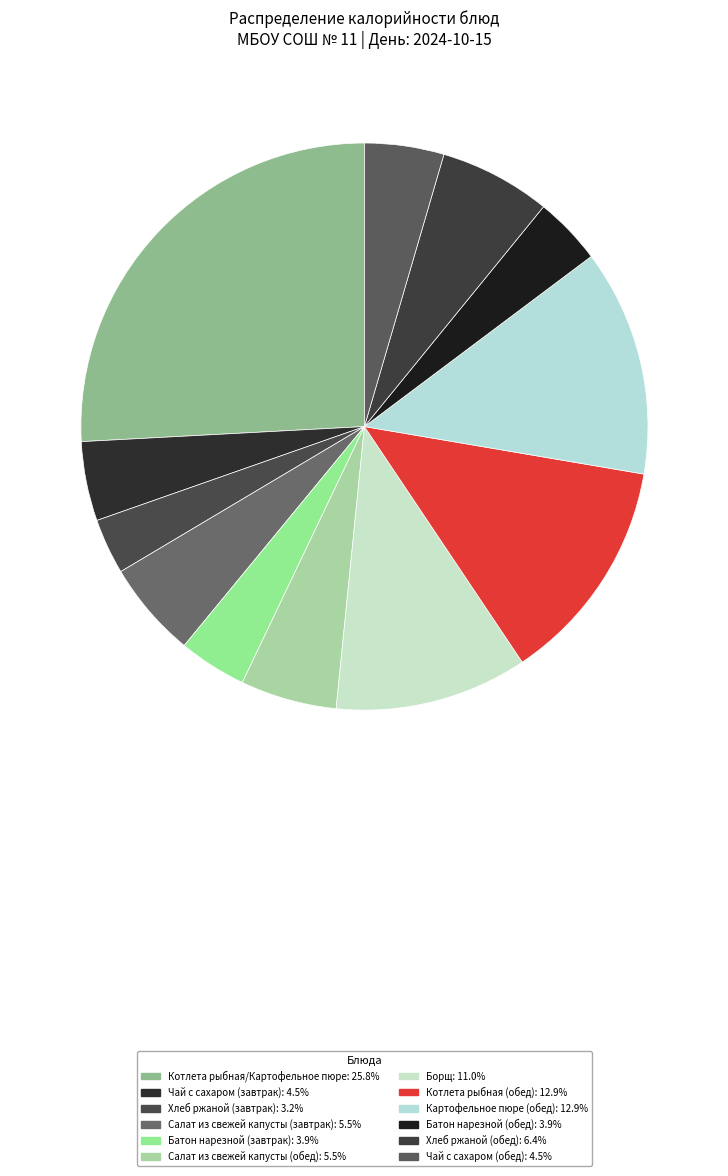

How many segments does this pie chart have?

12